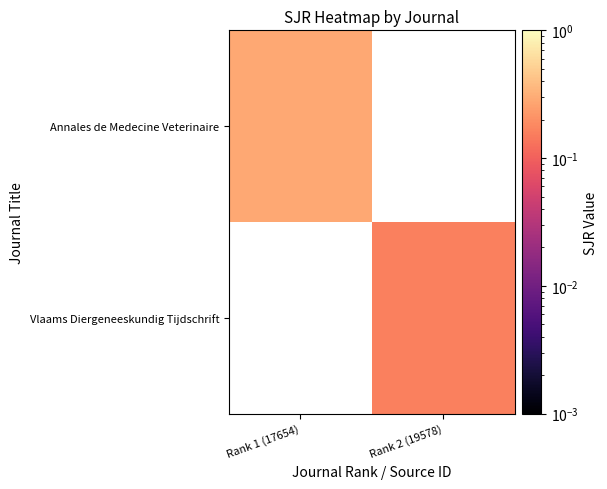

Where is Annales de Medecine Veterinaire nearest to the value 0?

Rank 1 (17654)